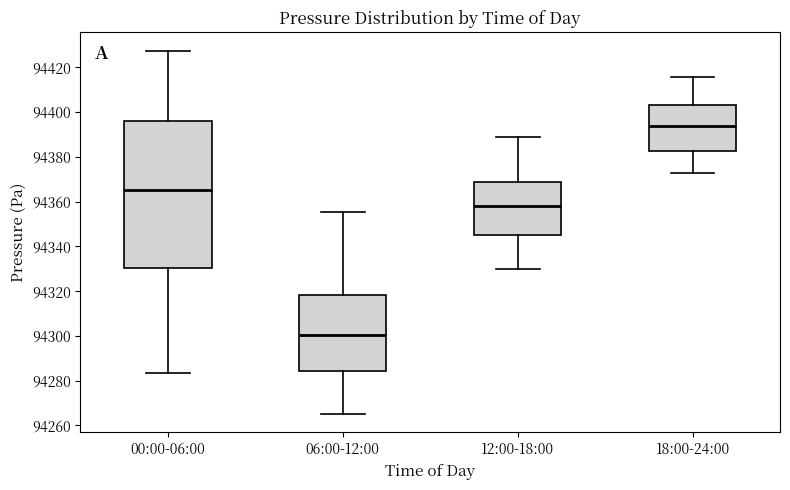

Where is the upper edge of the box for 06:00-12:00 on the y-axis? The values are not printed on the chart, so give them approximately, as read against the axis.

94318